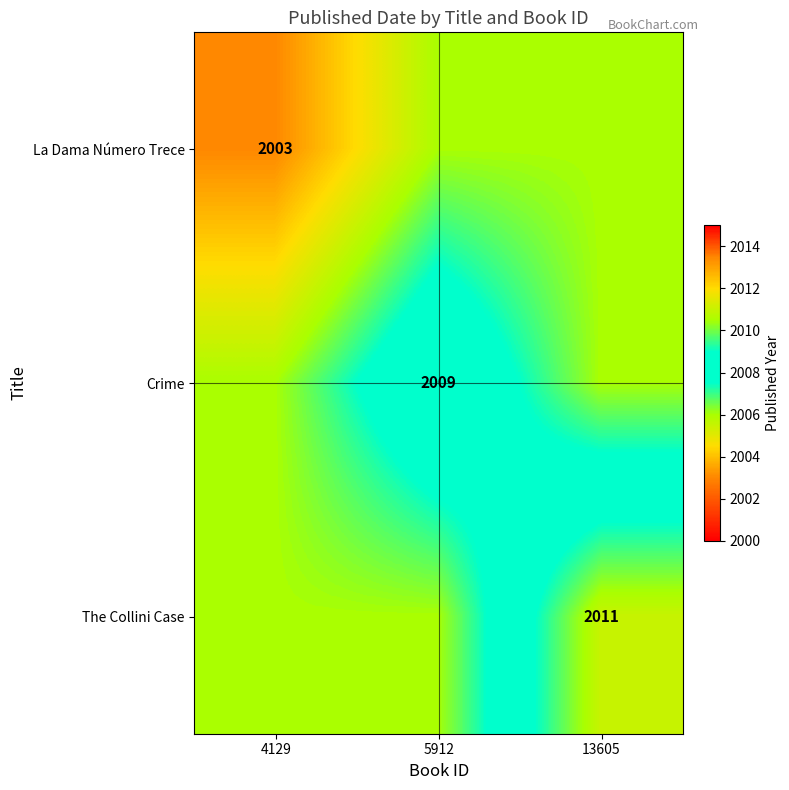

The Crime series shows 2009 at 5912. True or false?

True